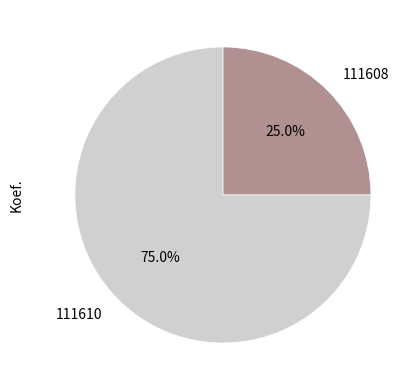

What percentage is the 111608 slice, to the nearest percent?

25%